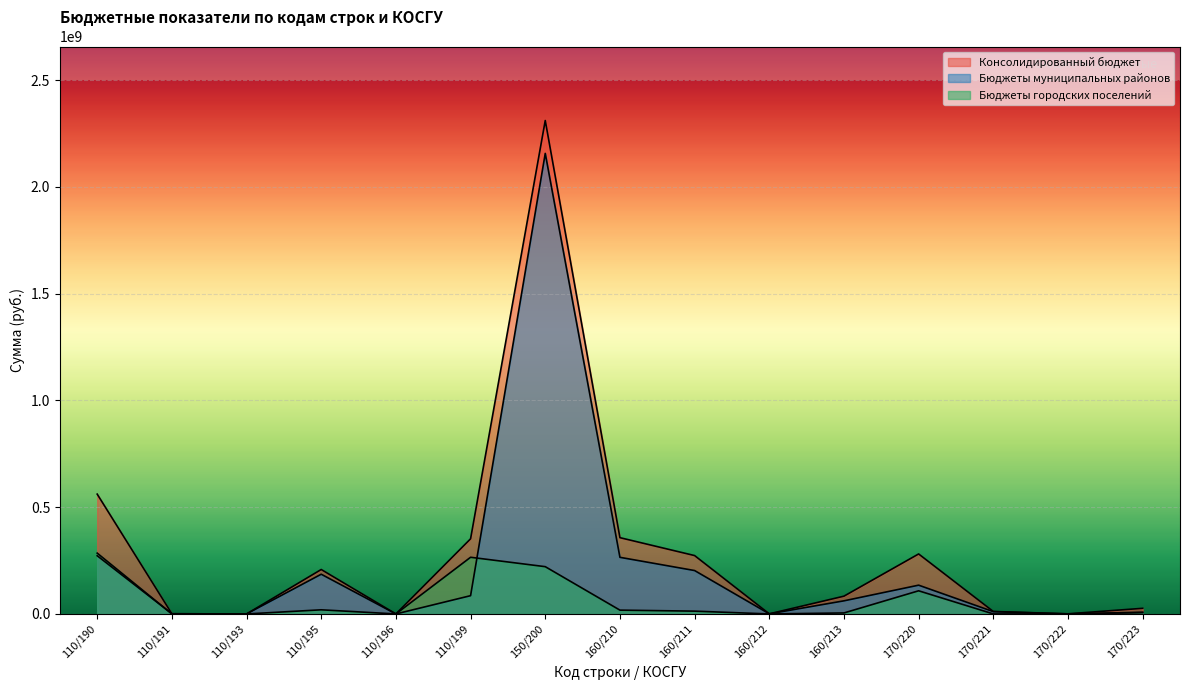

List the series in order of their peak value, highest first.

Консолидированный бюджет, Бюджеты муниципальных районов, Бюджеты городских поселений